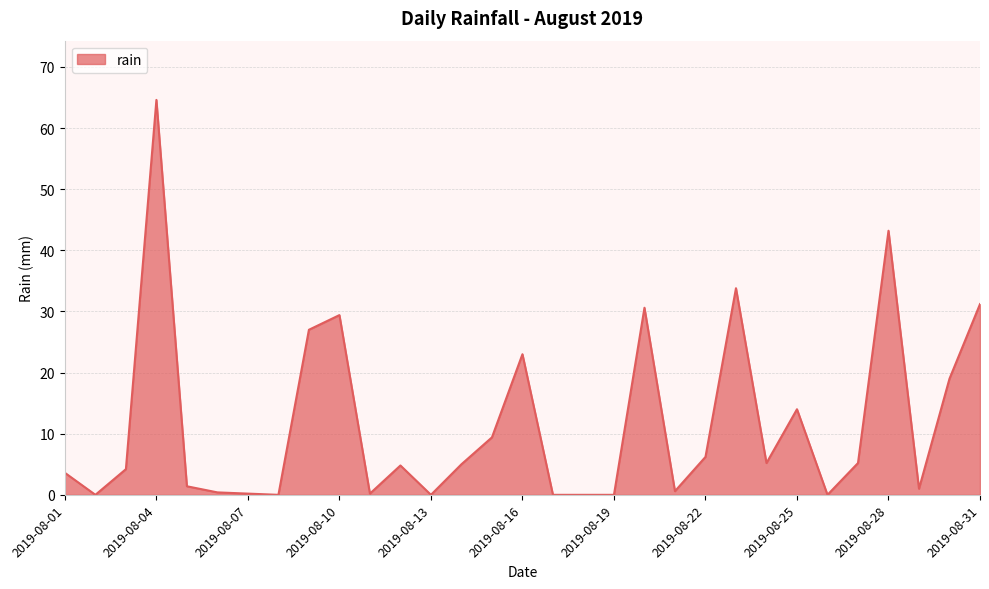

What is the maximum value shown in the chart?

64.6